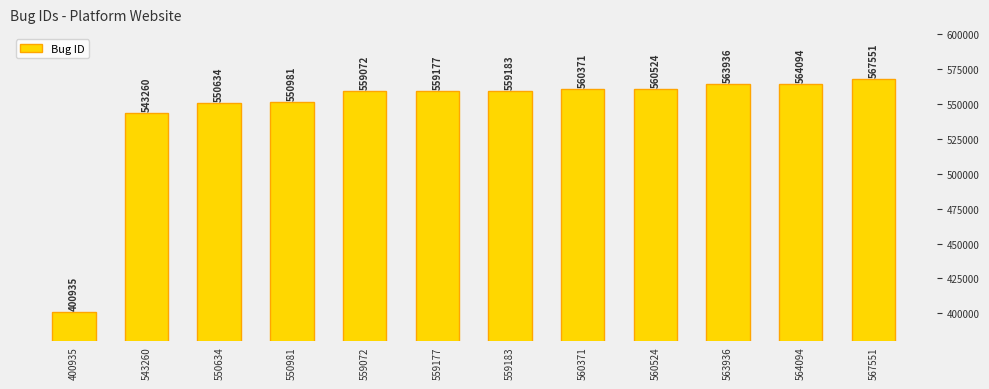

Count the number of categories in the chart.

12